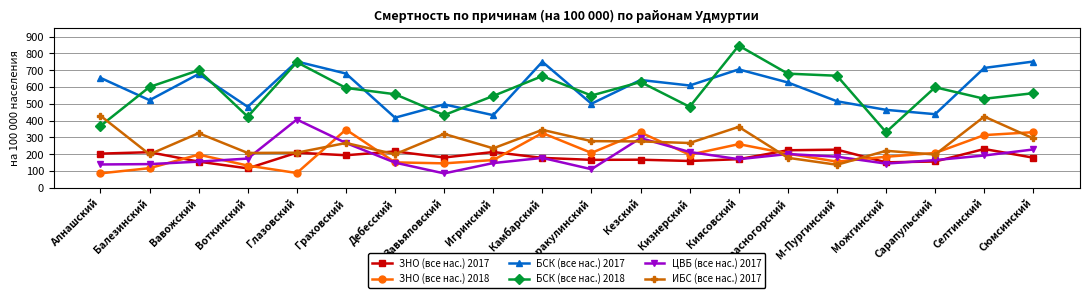

What is the spread (max minus min) of values at Глазовский?

663.2